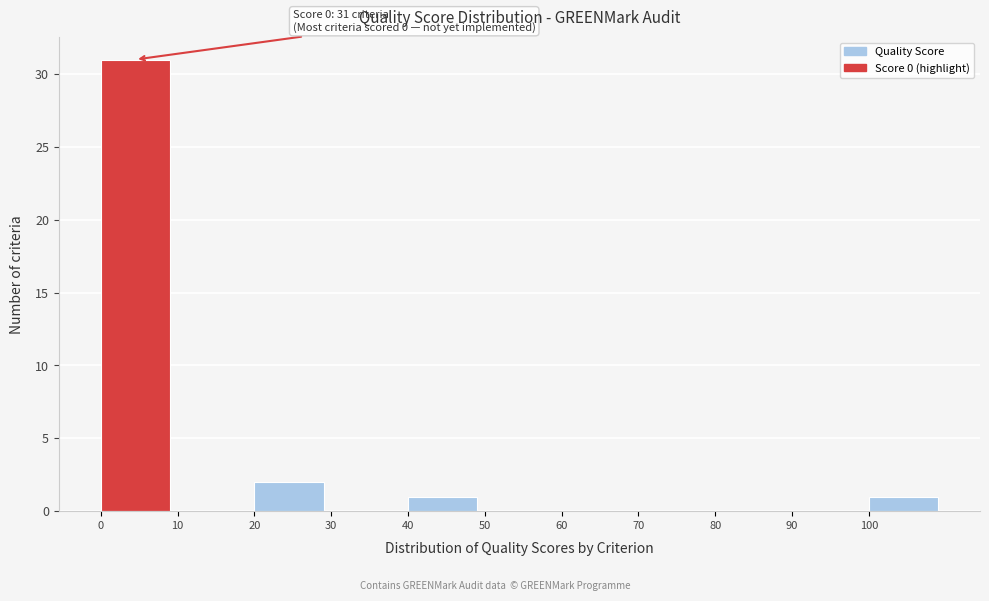

Over which range of the x-axis is the bar tallest?

0 to 10